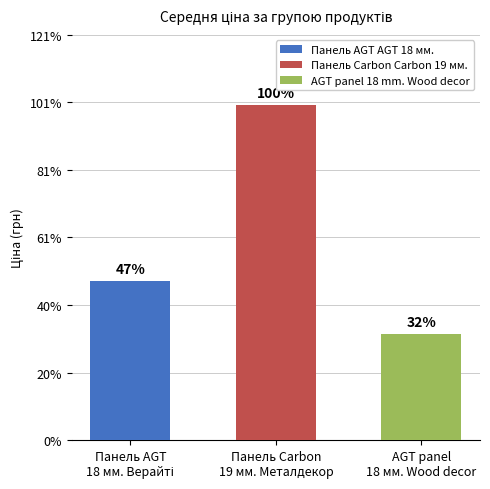

Does the chart contain stacked bars?

No